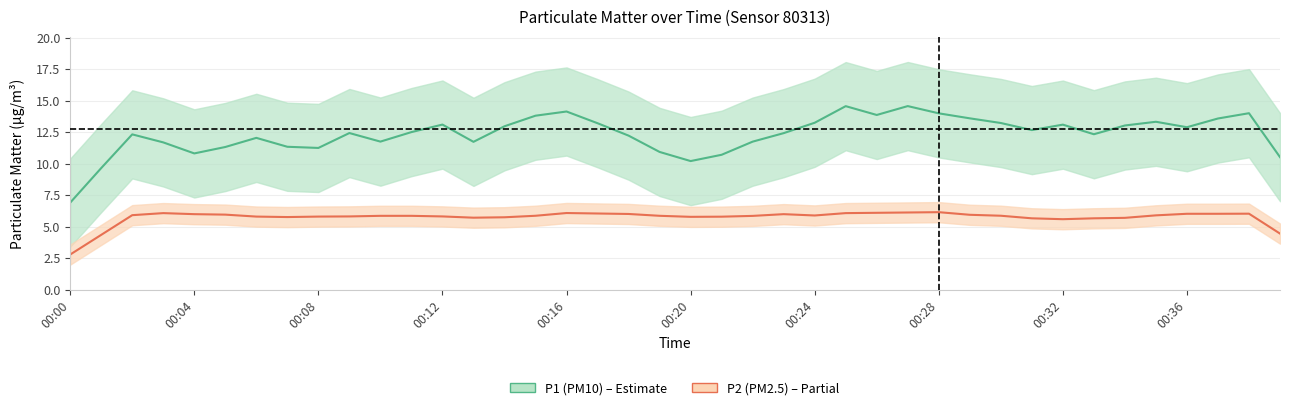

What is the sum of all P1 values?

509.4